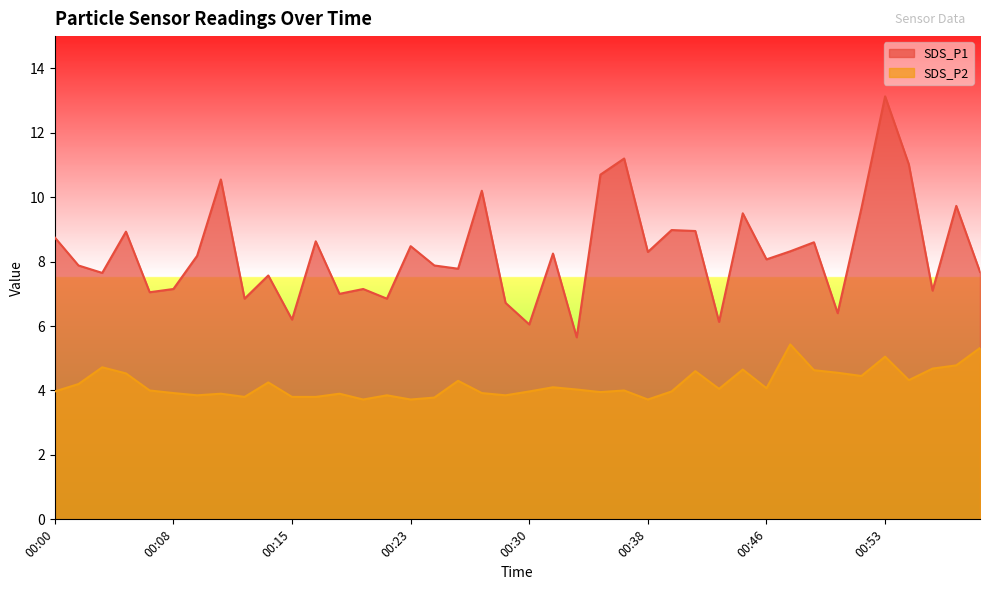

What is the label of the 23rd point from the left?

00:34